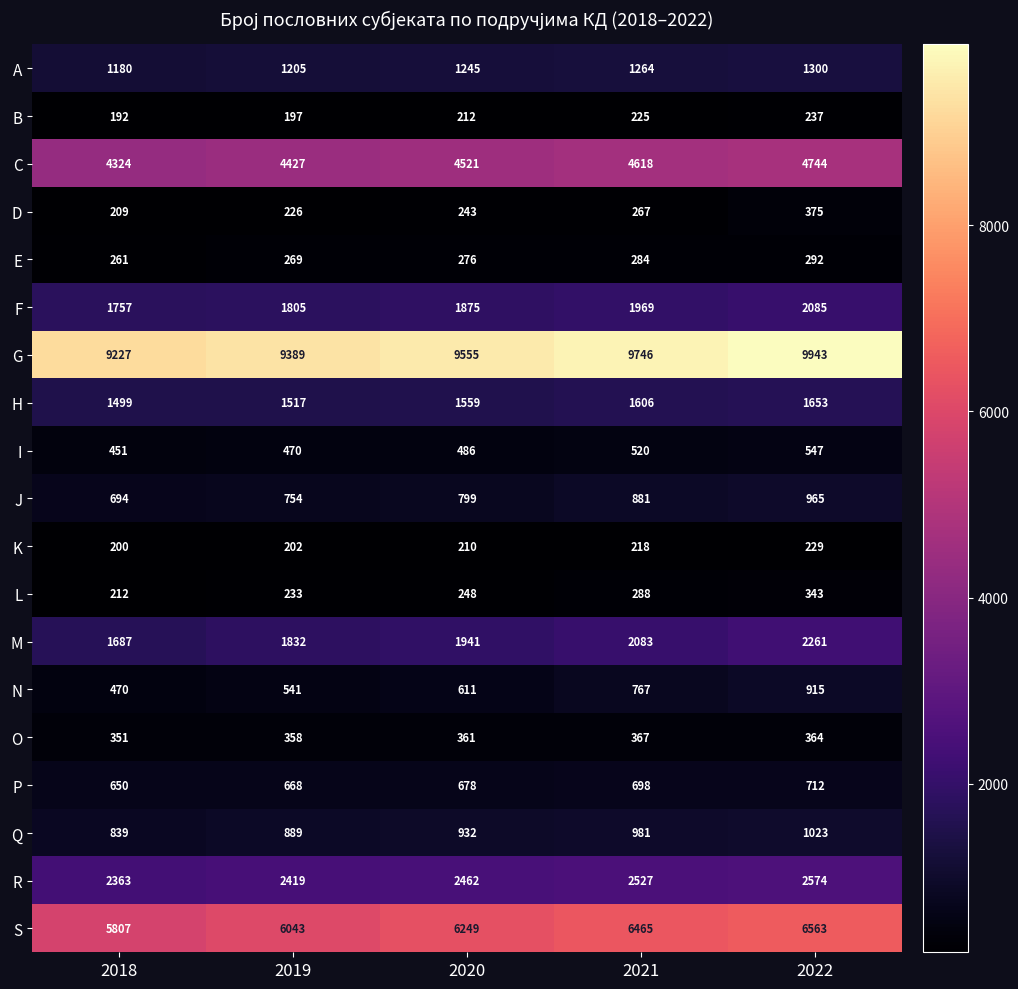

Is it true that C equals 4427 at 2019?

True